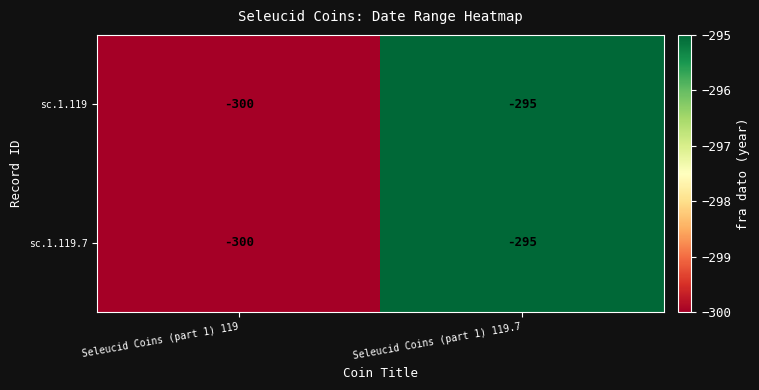

Reading right to left, list all the values displayed in this chart.

sc.1.119: -295	-300
sc.1.119.7: -295	-300